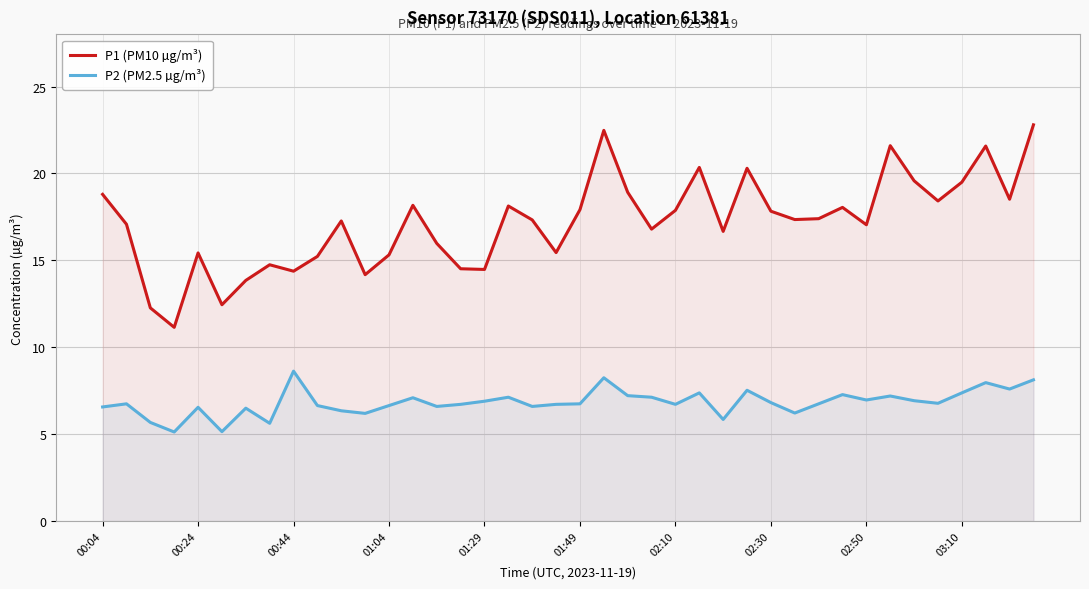

True or false: P2 (PM2.5 µg/m³) has a value of 6.7 at 19.

True